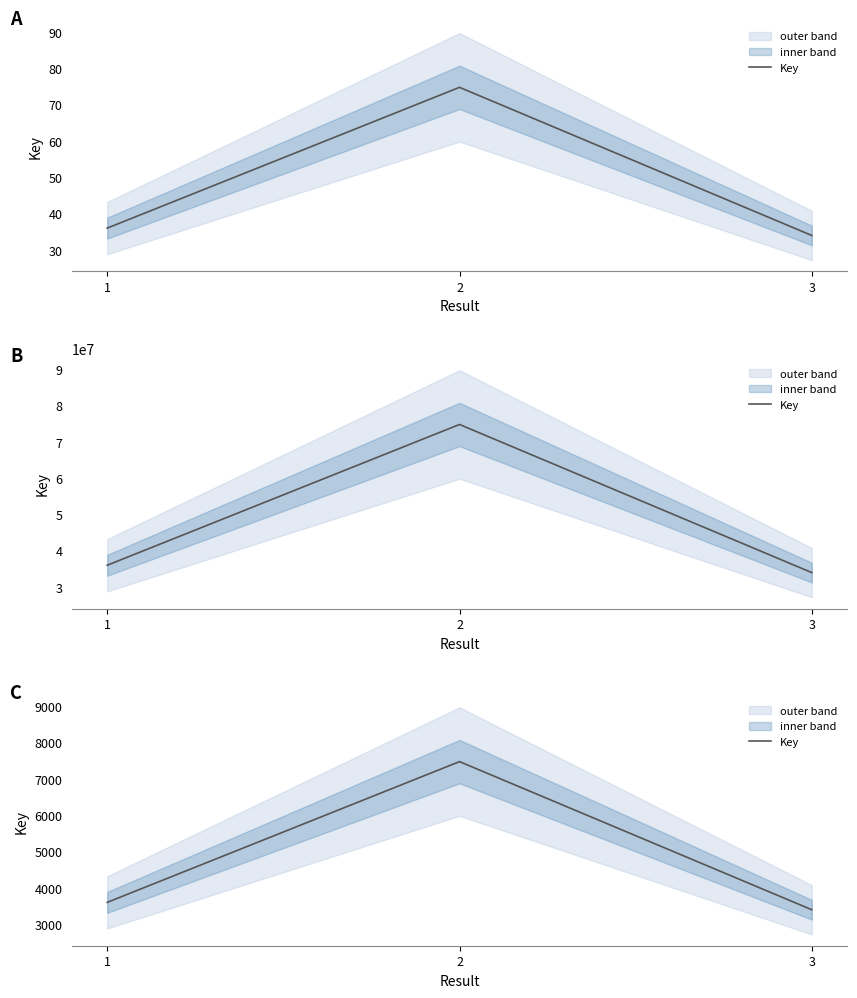

Count the number of categories in the chart.

3